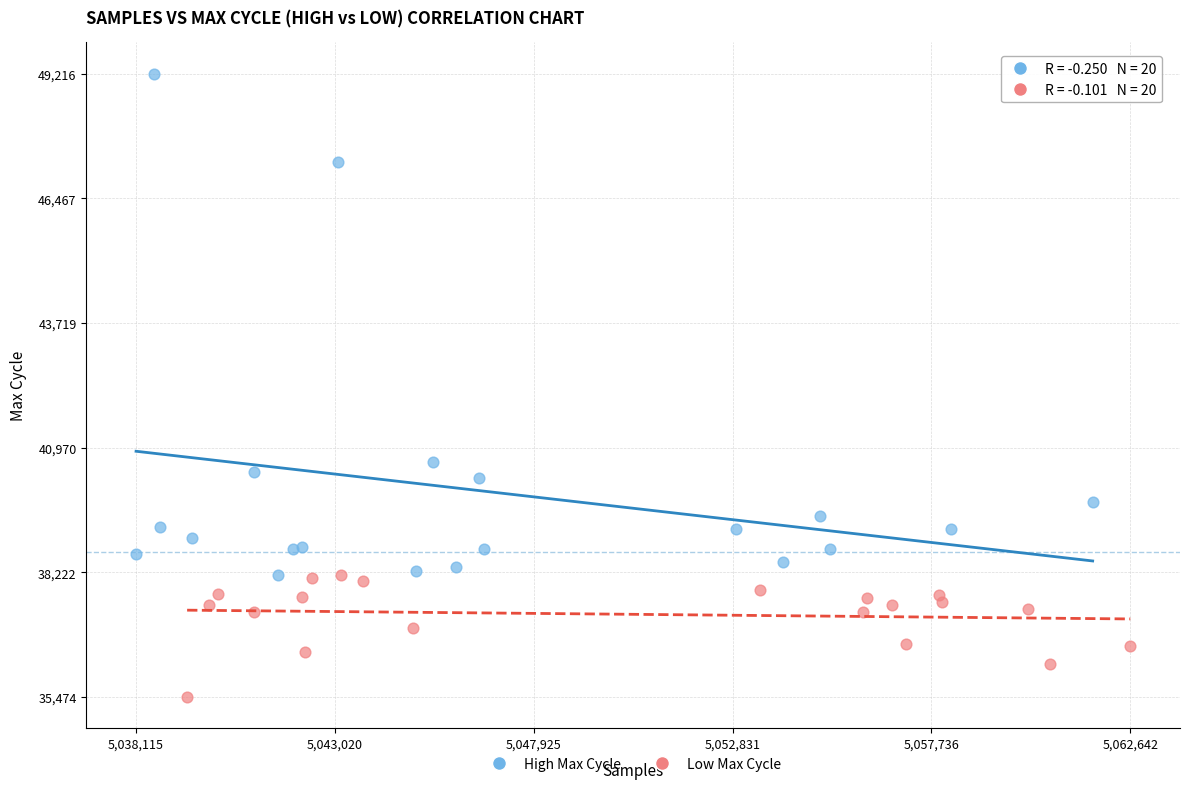

Which series reaches the minimum Y coordinate?

Low Max Cycle